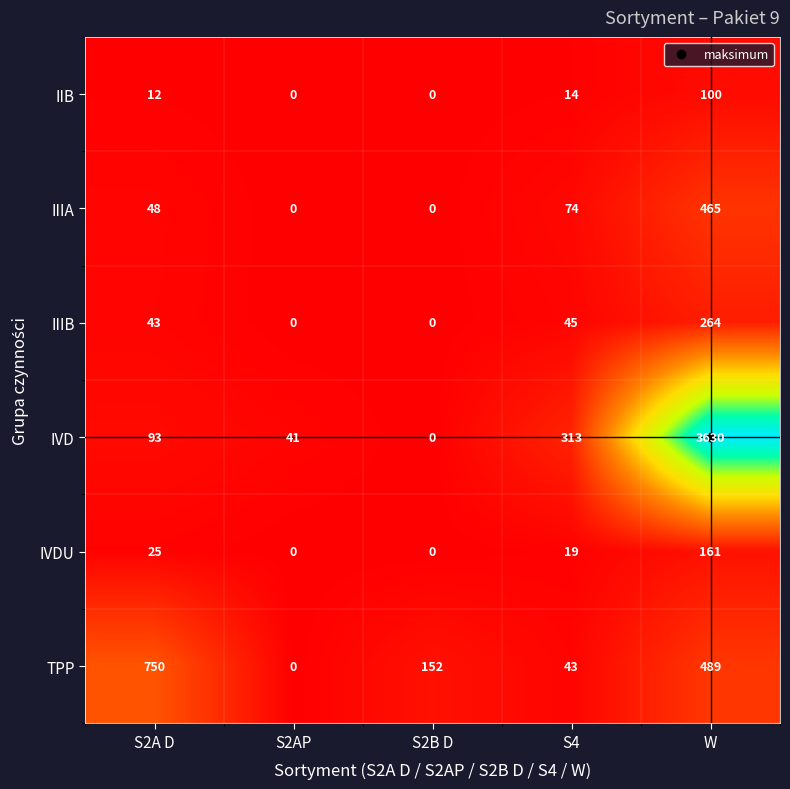

What is the sum of the IVDU values at S4 and S2B D?

19